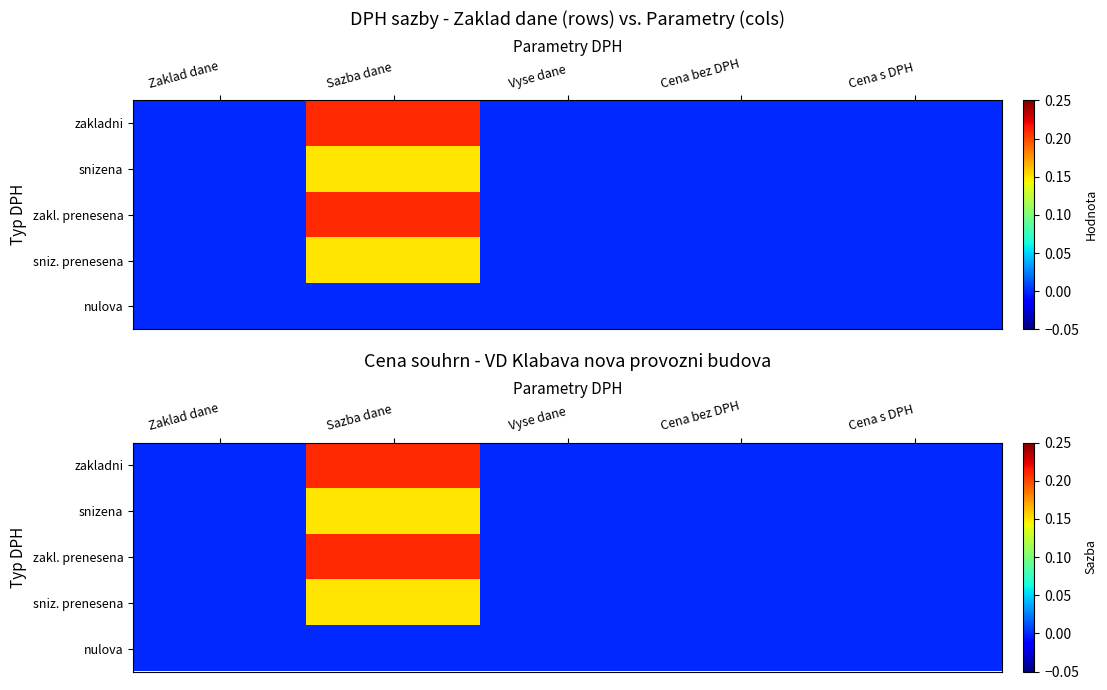

What is the highest value of the zakladni series?

0.2